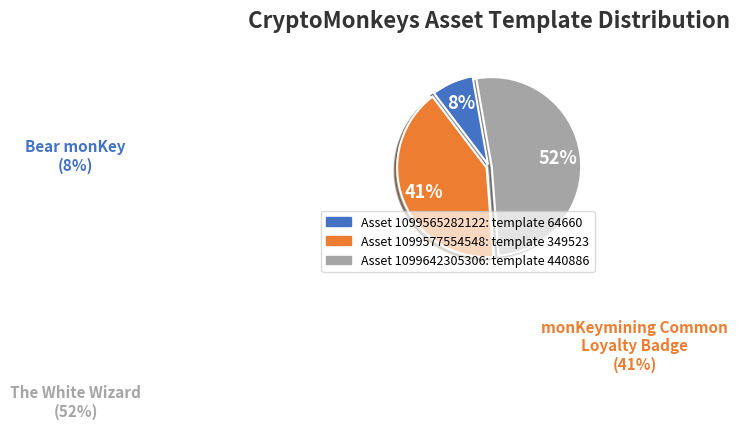

What is the majority slice?

1099642305306